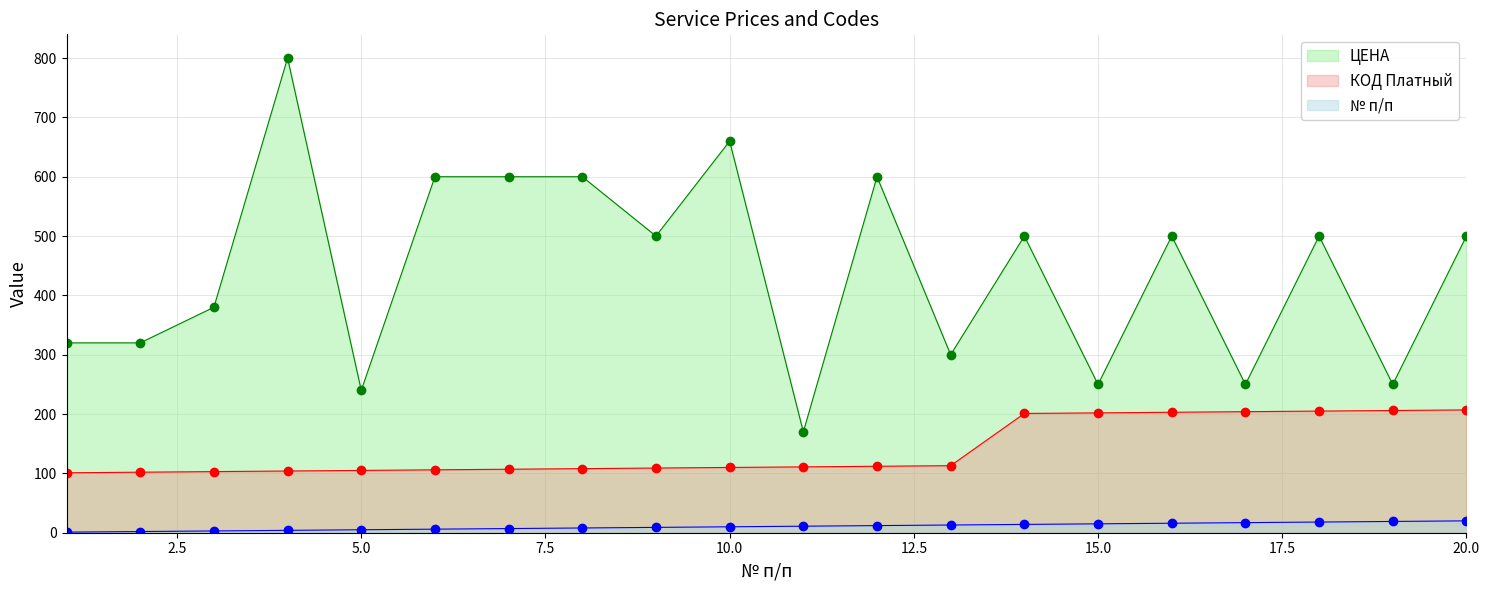

List the series in order of their overall mean, highest first.

ЦЕНА, КОД Платный, № п/п